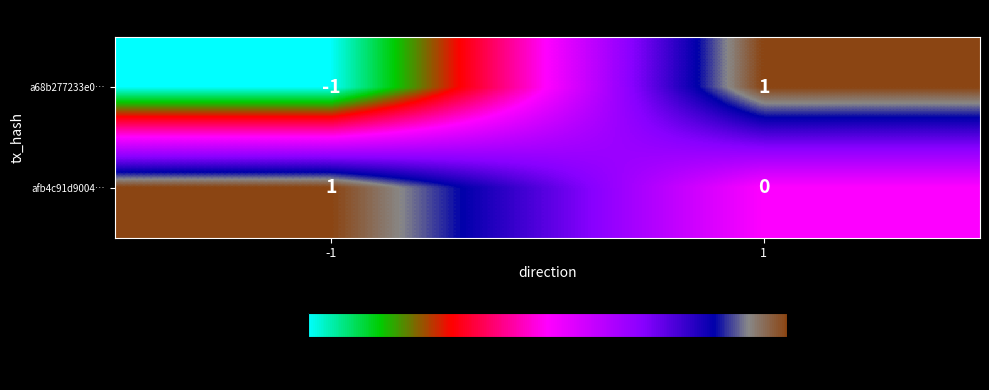

List the series in order of their overall mean, highest first.

afb4c91d9004…, a68b277233e0…